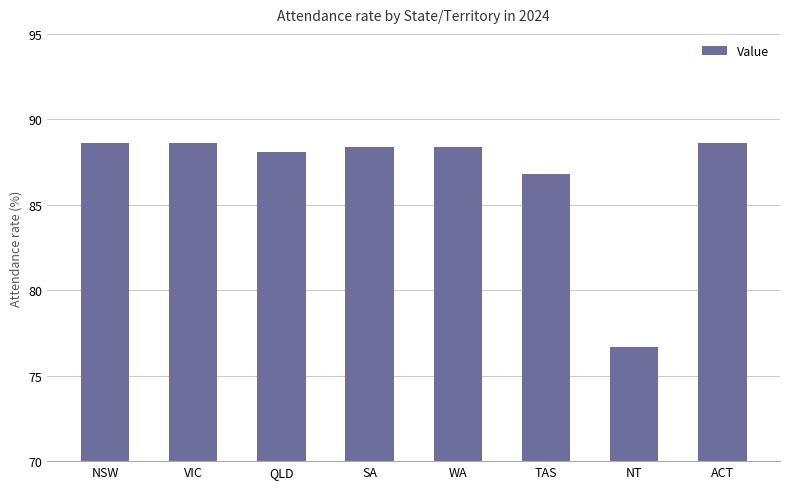

Reading right to left, list all the values displayed in this chart.

88.6	76.7	86.8	88.4	88.4	88.1	88.6	88.6